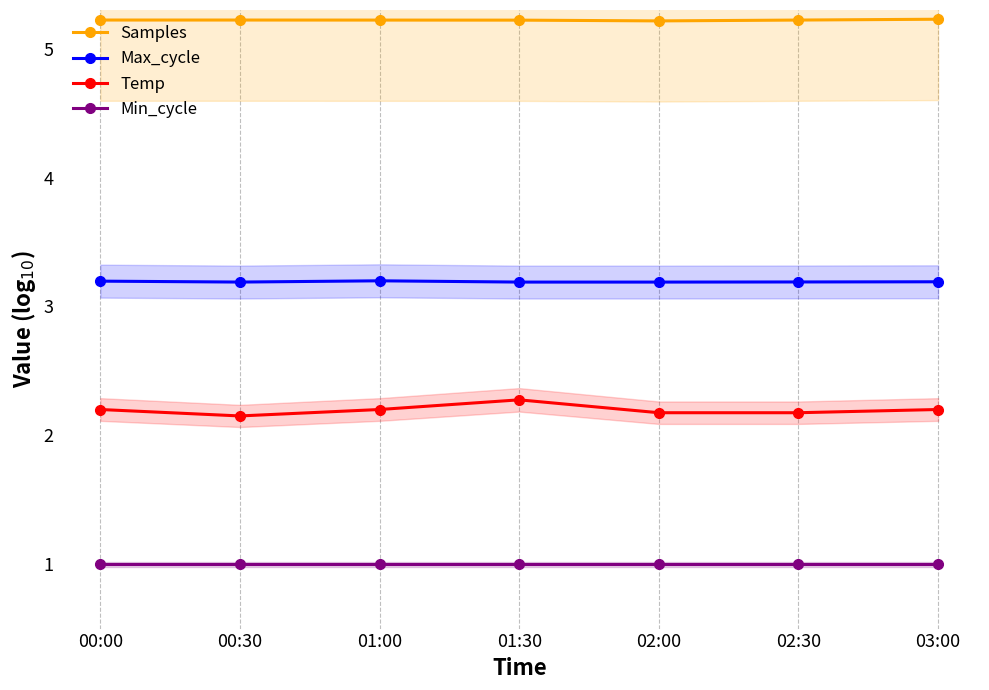

What is the label of the 5th point from the left?

02:00